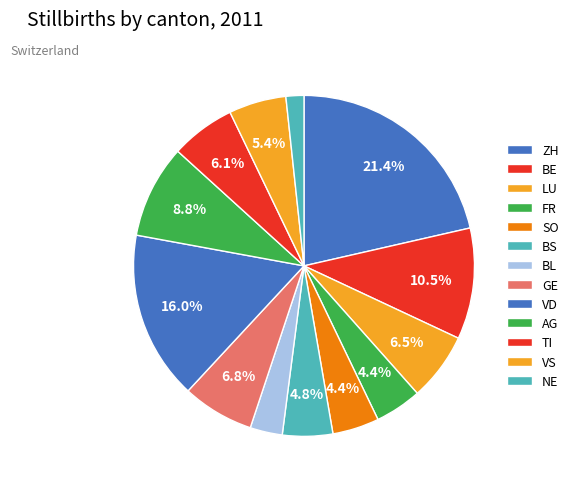

How many slices are in this pie chart?

13